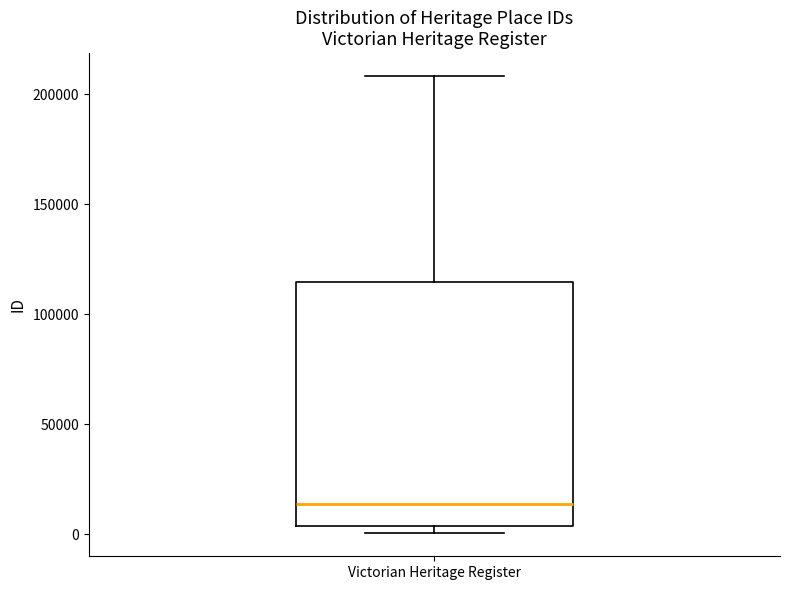

Transcribe this box plot: give where the median line is, the range the box spans, and where the two whiskers end, as read against the y-axis. The values are not printed on the chart, so give them approximately, as read against the axis.

median 15000, box 5000 to 115000, whiskers 0 to 210000